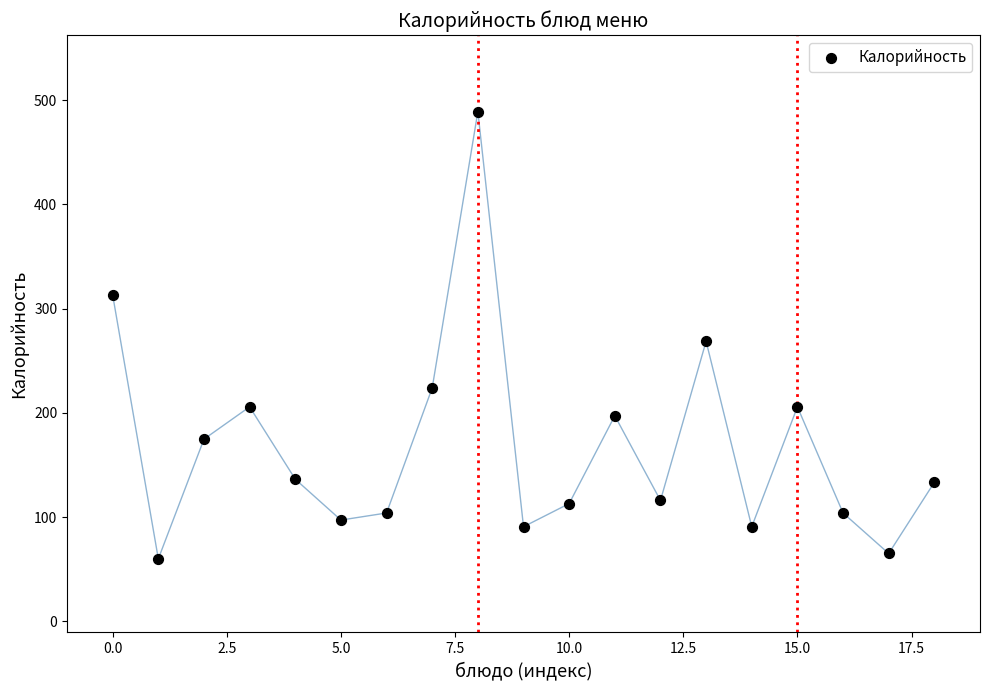

What is the range of Y values (max minus min)?

429.0